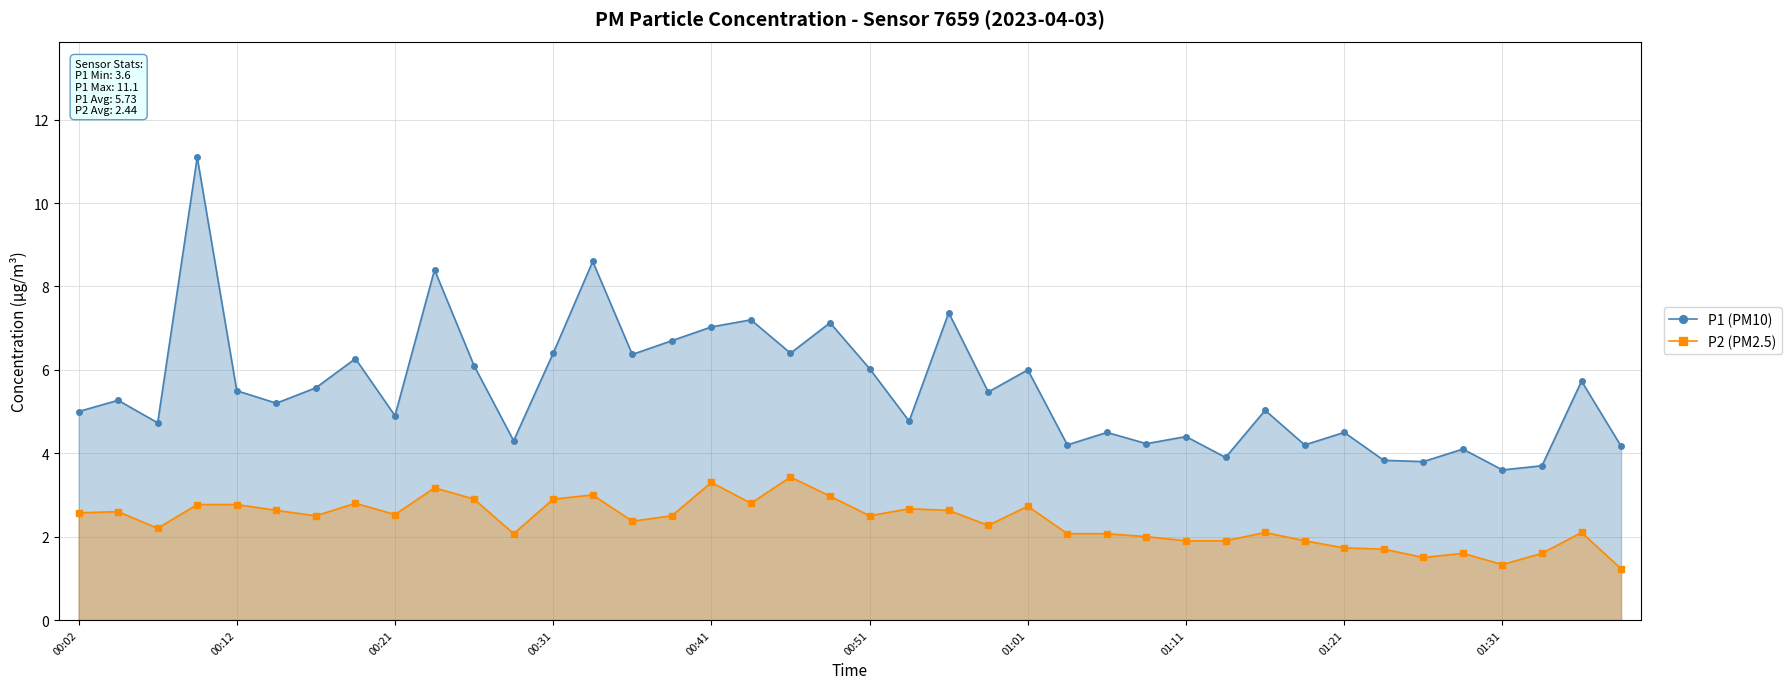

True or false: P1 (PM10) and P2 (PM2.5) intersect in this chart.

False